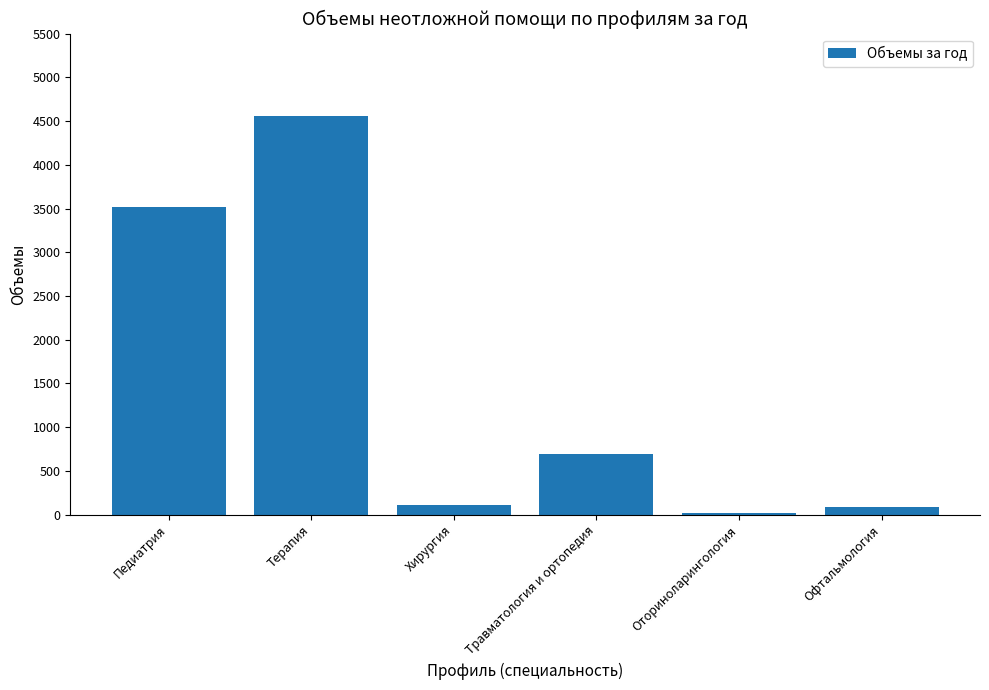

What position from the left is Травматология и ортопедия?

4